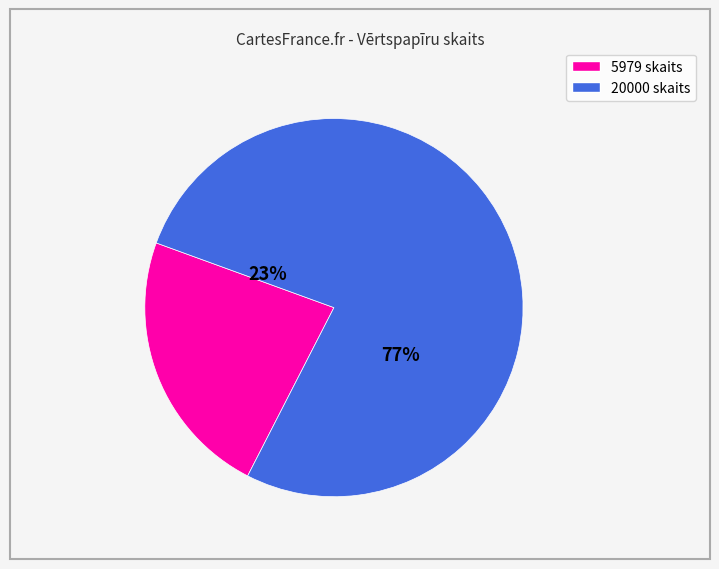

The 20000 slice represents 72% of the pie. True or false?

False